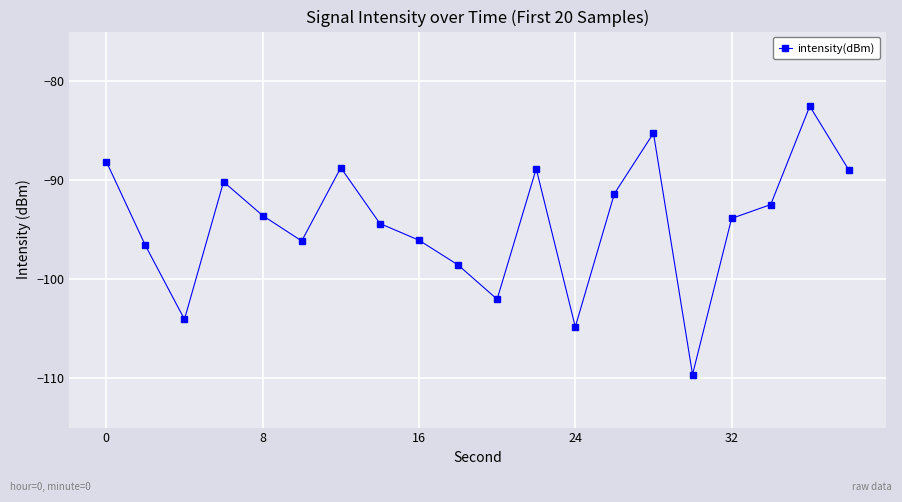

What is the value of the 12th point from the left?

-88.9